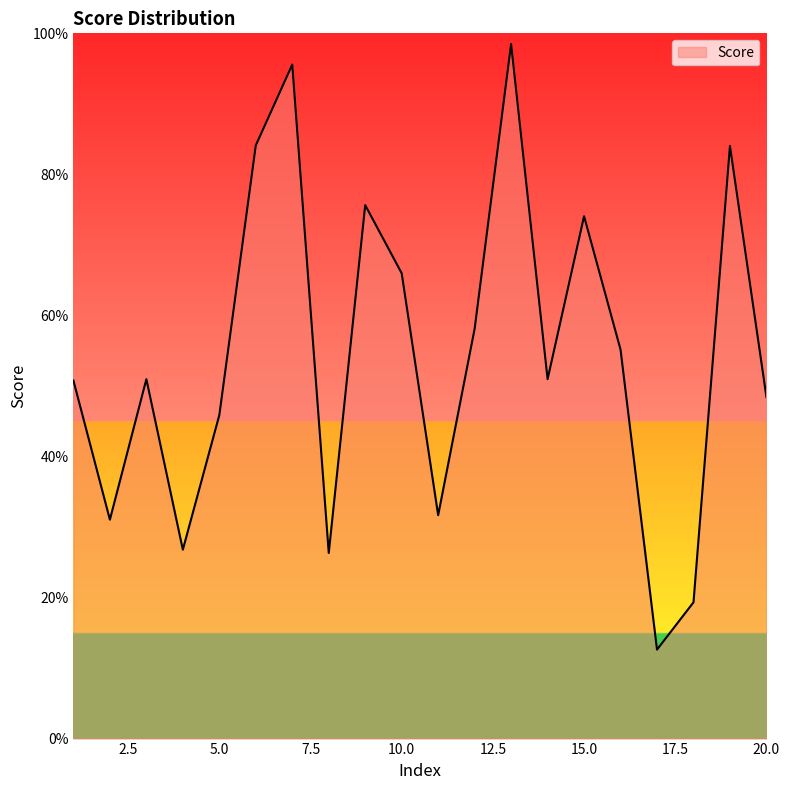

Does the chart have visible grid lines?

No